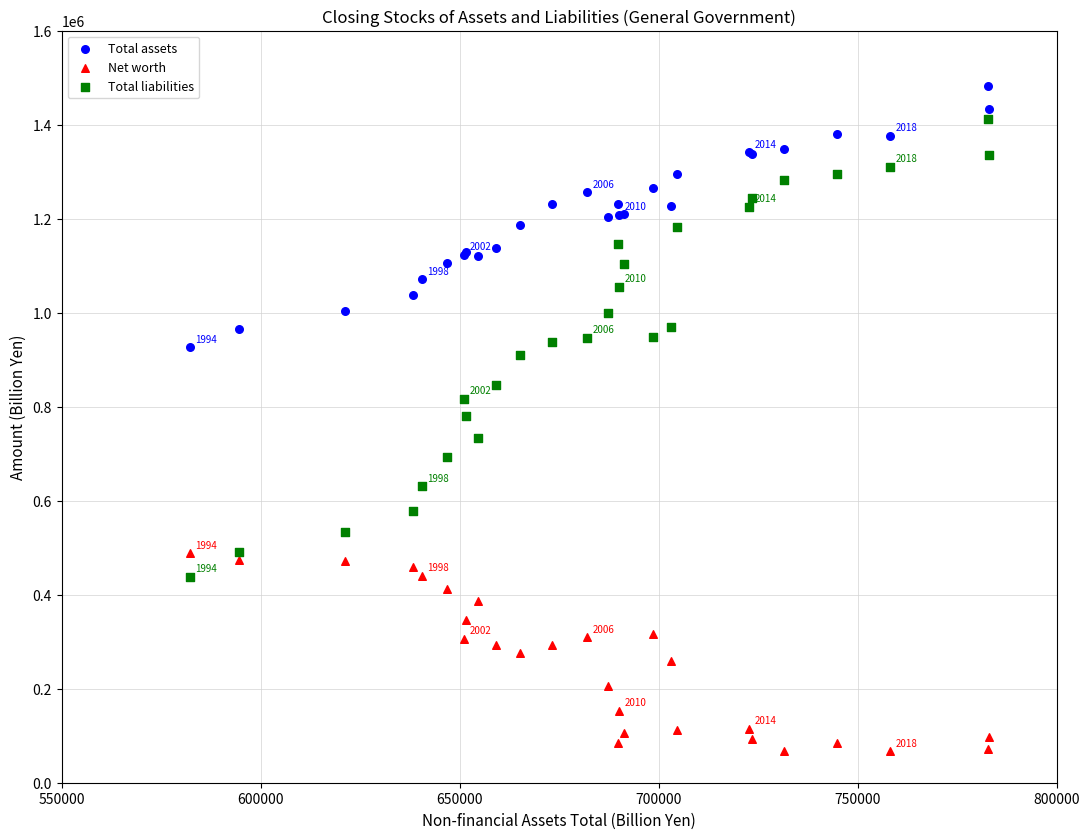

Which series has the widest spread of Y values?

Total liabilities